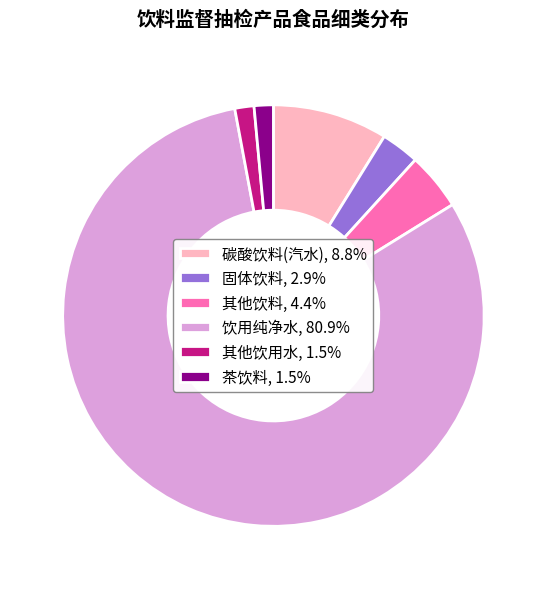

Which slice represents more than half of the pie?

饮用纯净水